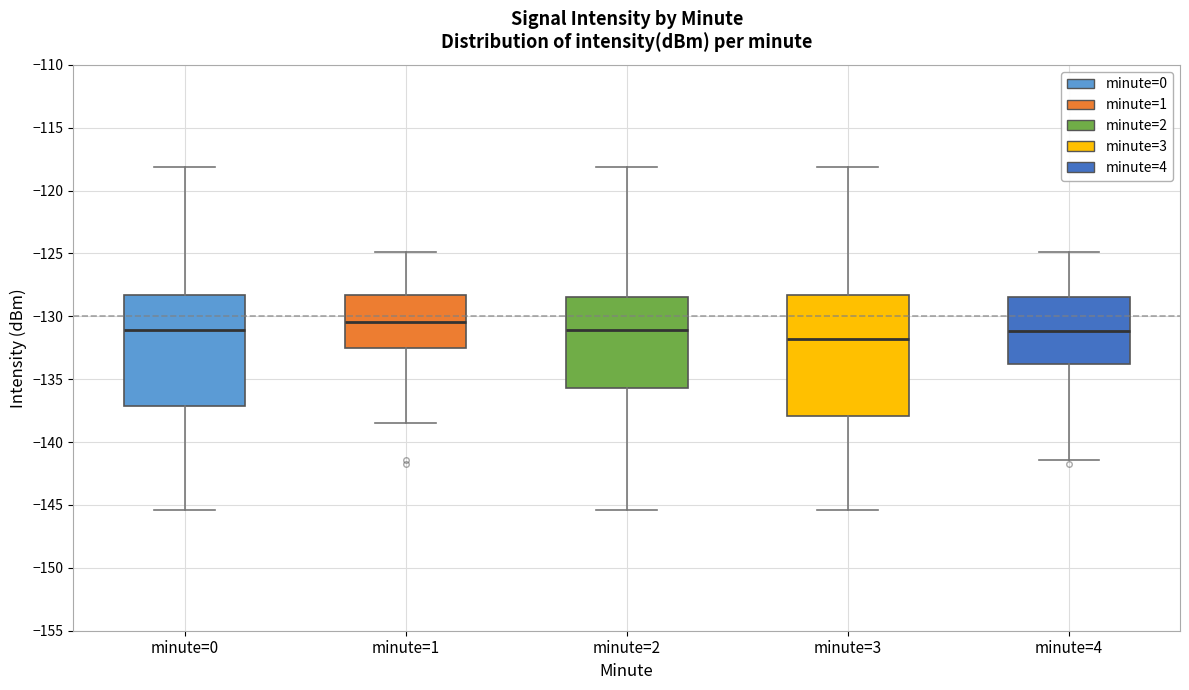

Reading left to right, read every box against the y-axis: the position of its median line, the range the box covers, and the ends of its whiskers. The values are not printed on the chart, so give them approximately, as read against the axis.

minute=0: median -131.0, box -137.0 to -128.5, whiskers -145.5 to -118.0
minute=1: median -130.5, box -132.5 to -128.5, whiskers -138.5 to -125.0
minute=2: median -131.0, box -135.5 to -128.5, whiskers -145.5 to -118.0
minute=3: median -132.0, box -138.0 to -128.5, whiskers -145.5 to -118.0
minute=4: median -131.0, box -134.0 to -128.5, whiskers -141.5 to -125.0